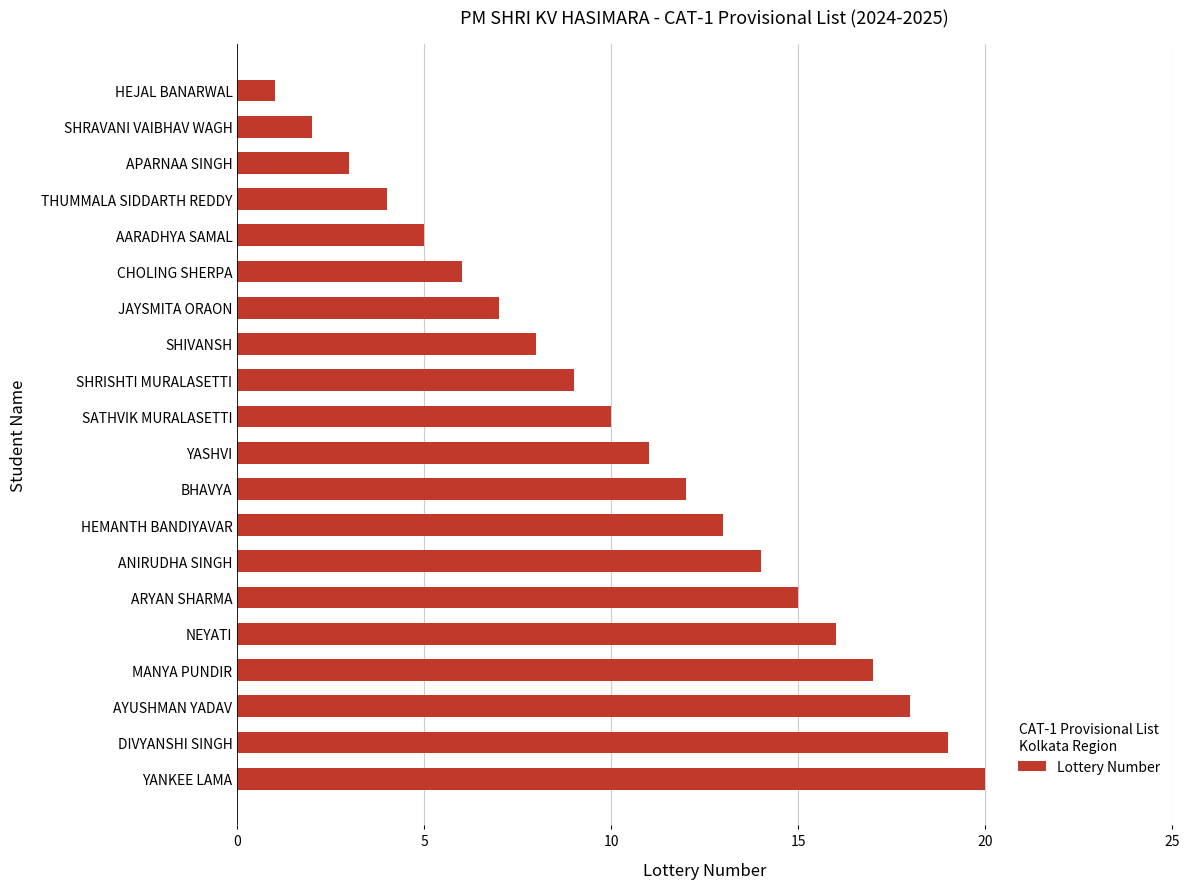

How many bars are there in total?

20